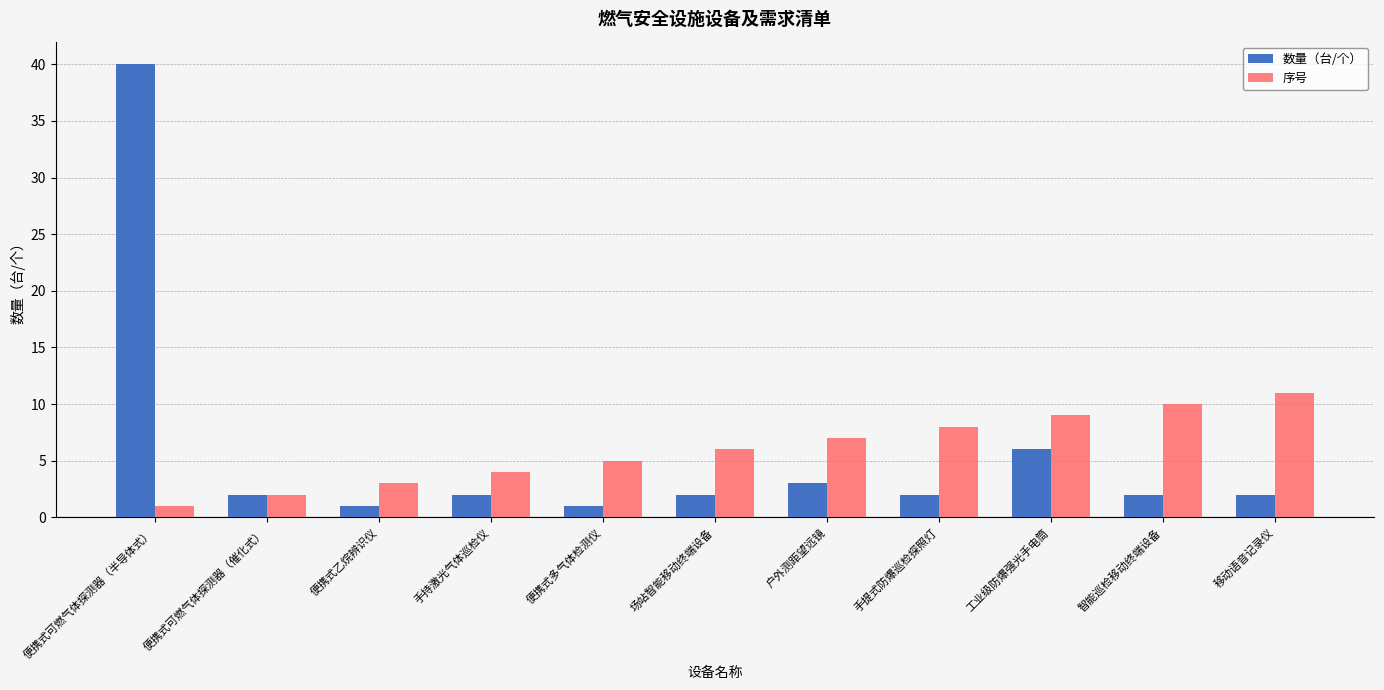

Which series has the widest spread of values?

数量（台/个）